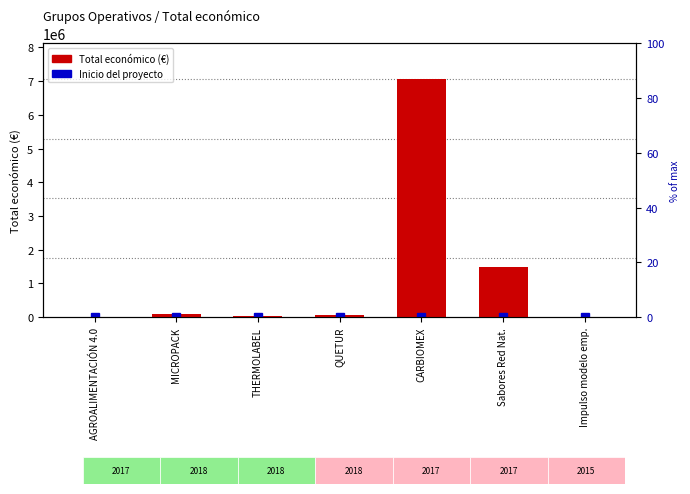

What is the sum of all values?

8782124